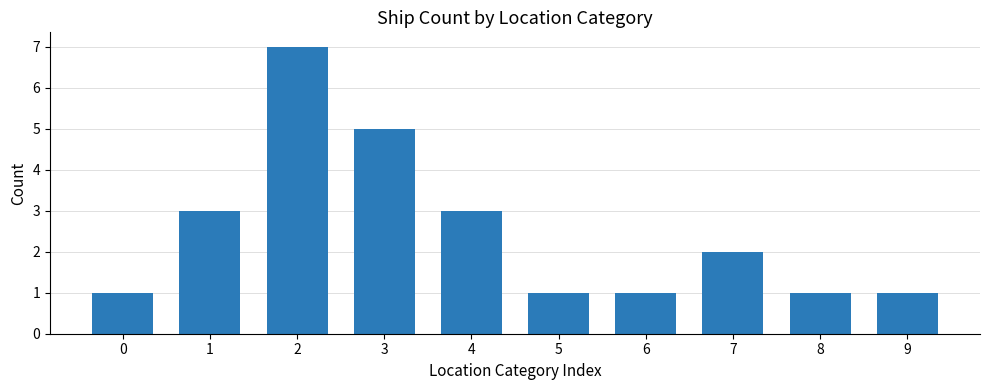

Which has a higher value, 9 or 4?

4